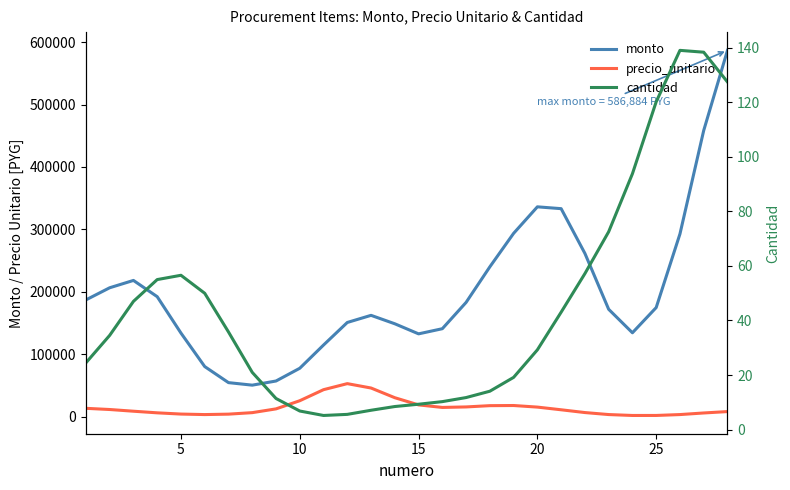

Which series has the largest range (max minus min)?

monto